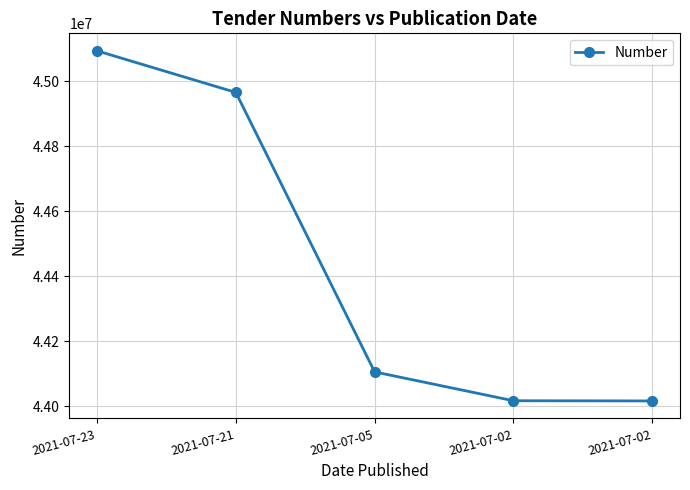

Approximately how many times larger is the value at 2021-07-02 compared to 2021-07-05?

1.0